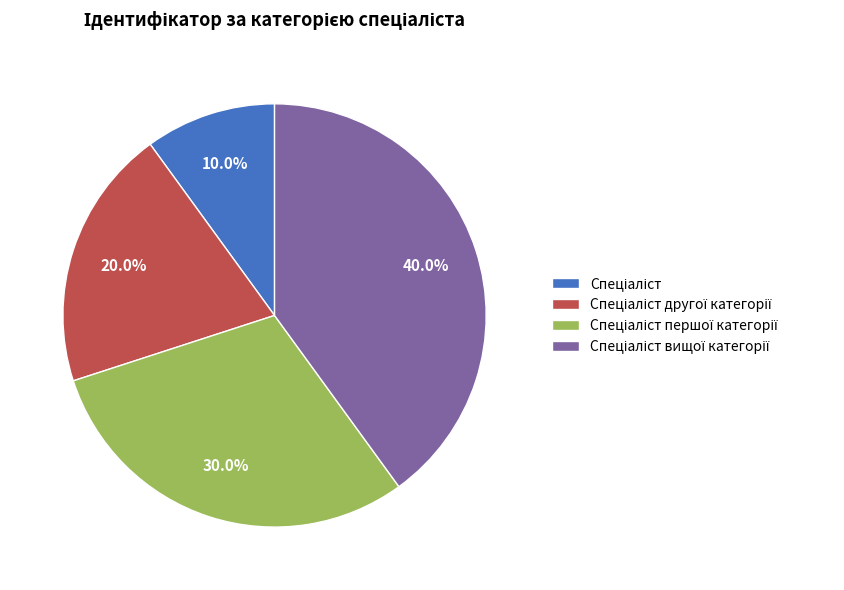

Is there a majority slice in this chart?

No